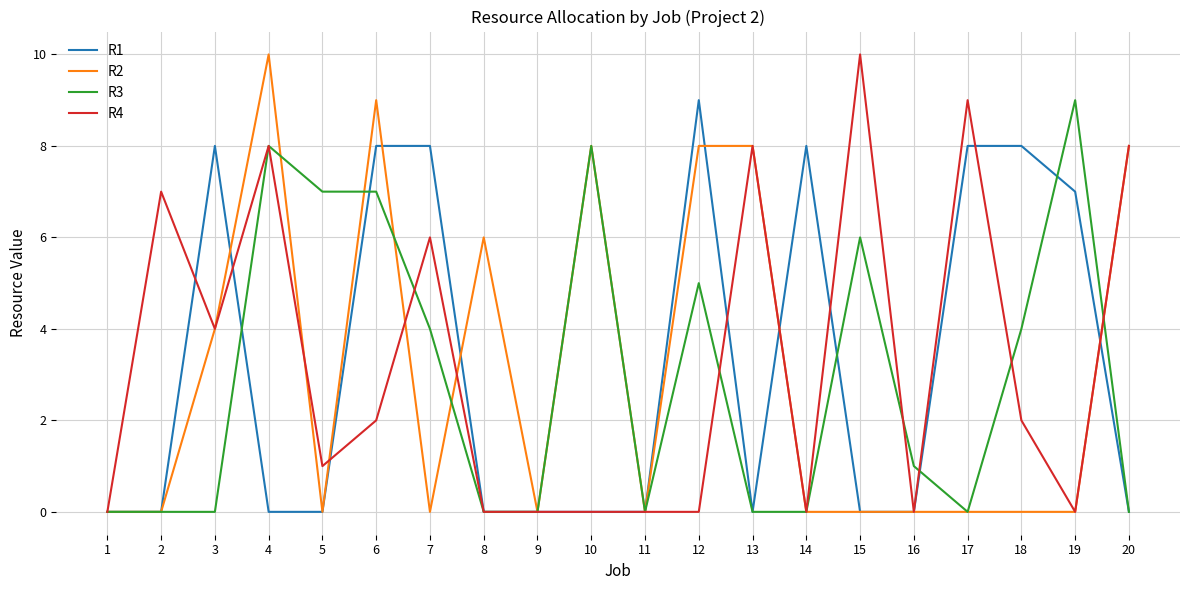

The value of R1 at 7 is 8. True or false?

True